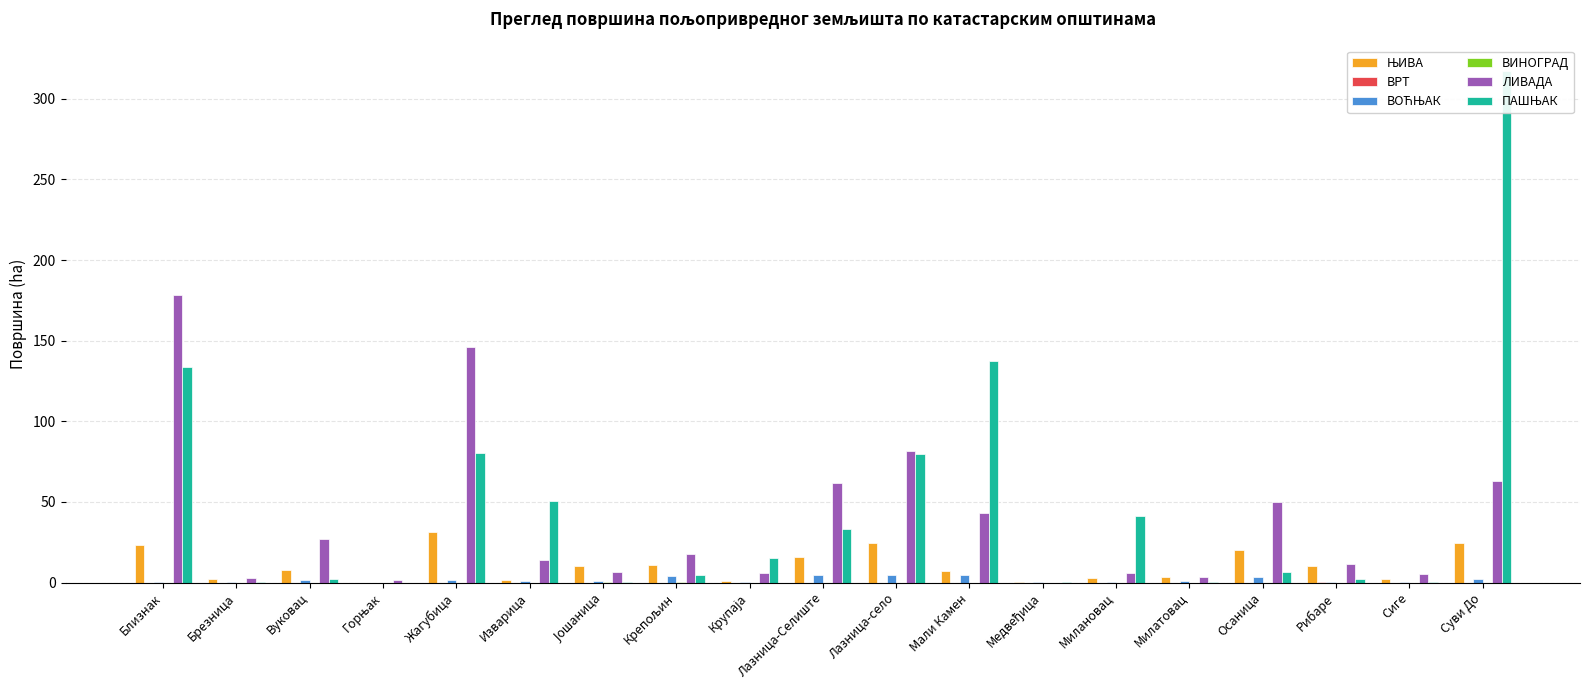

How many distinct data groups are displayed?

6